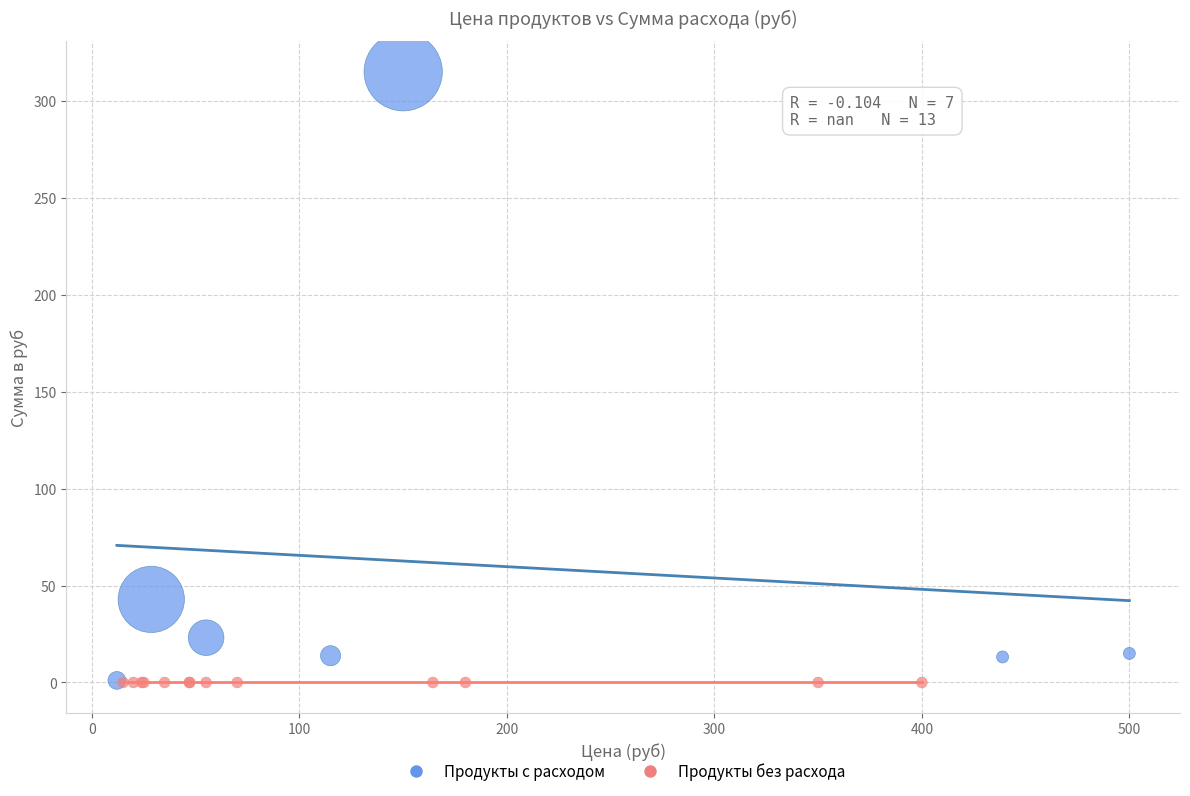

Which series reaches the maximum Y coordinate?

Продукты с расходом